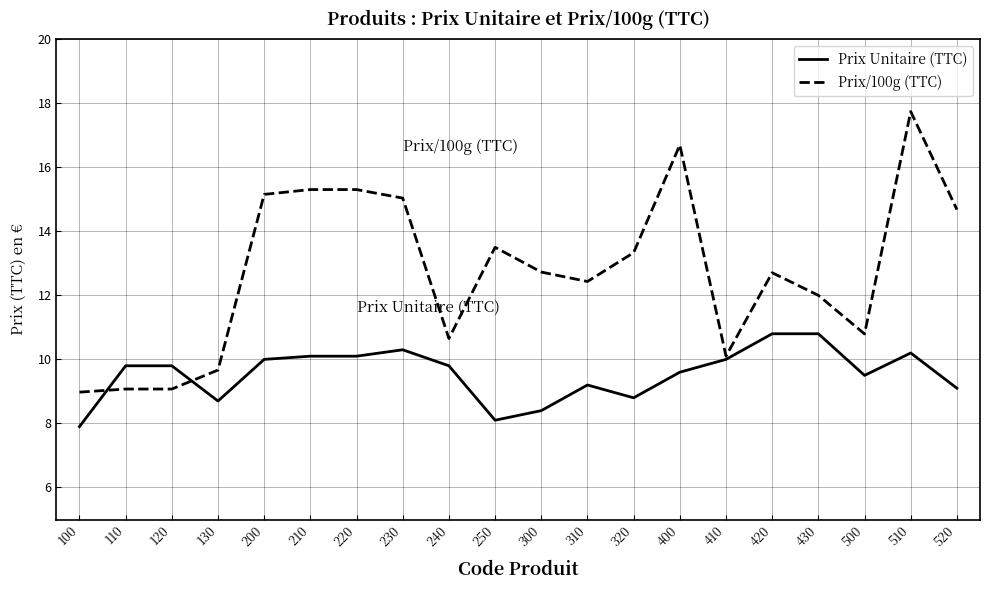

At how many categories does at least one series exceed 10?

16